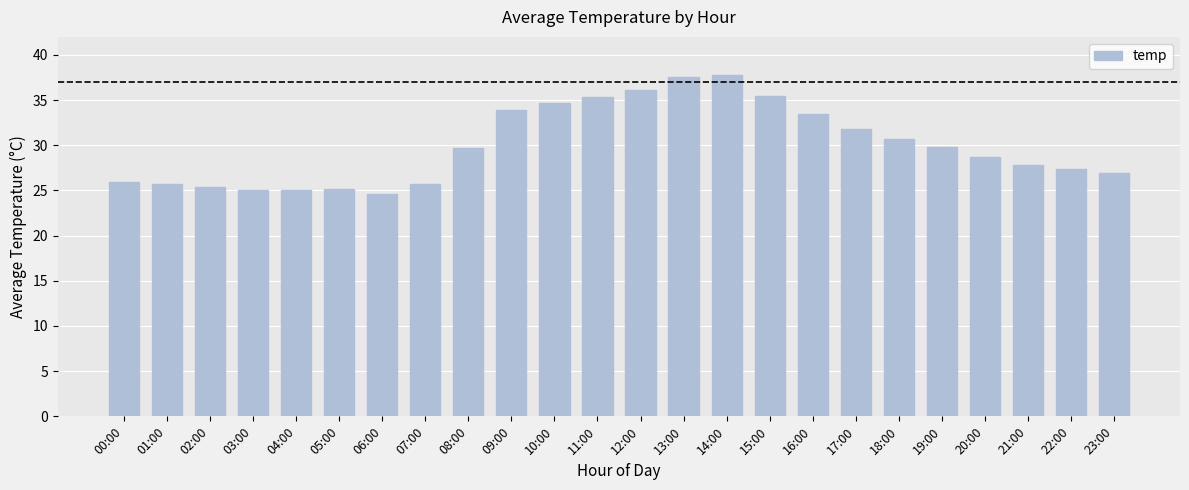

Which category has the lowest value across all series?

06:00